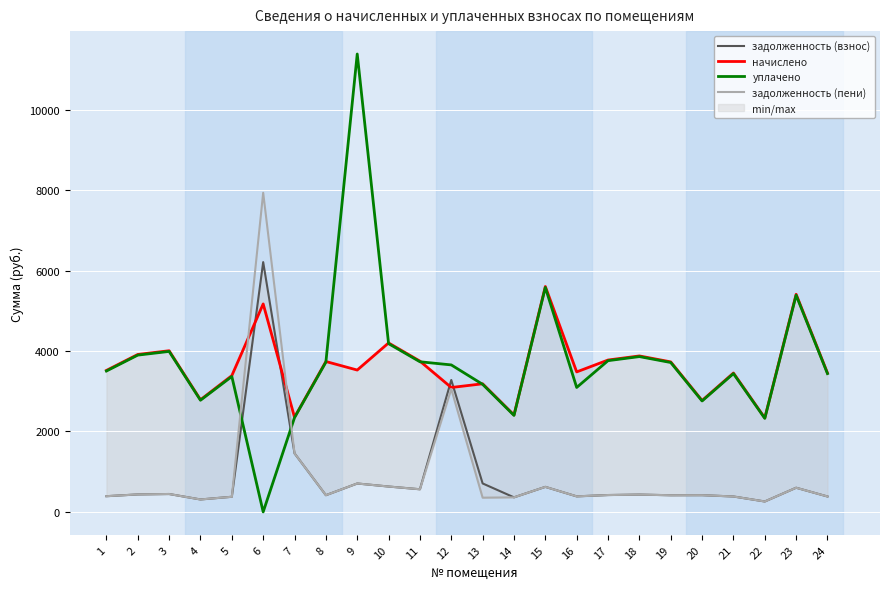

What is the approximate value of задолженность (взнос) at 3?

445.3